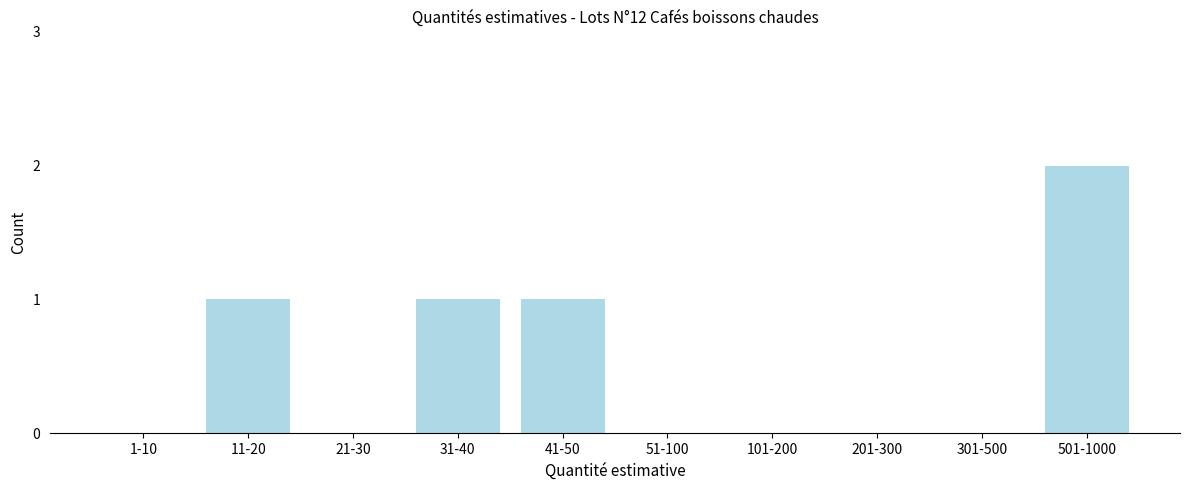

Reading left to right, what are all the values shown in this chart?

1-10=0	11-20=1	21-30=0	31-40=1	41-50=1	51-100=0	101-200=0	201-300=0	301-500=0	501-1000=2